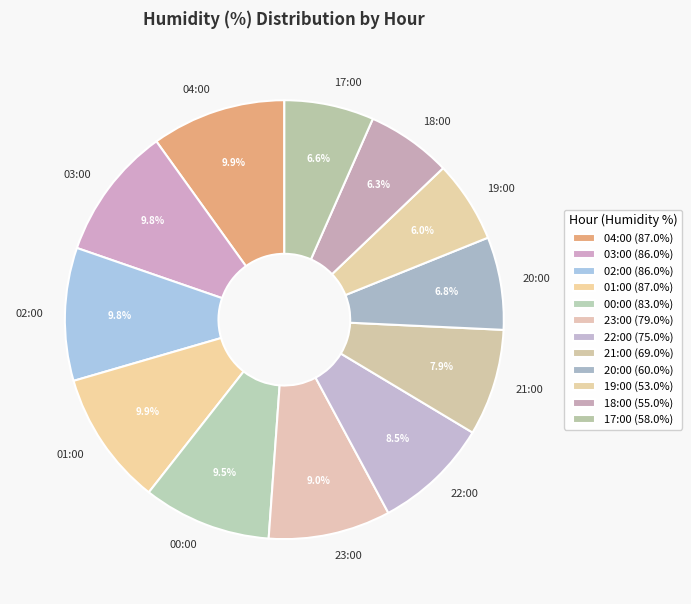

Count the number of slices in the pie.

12